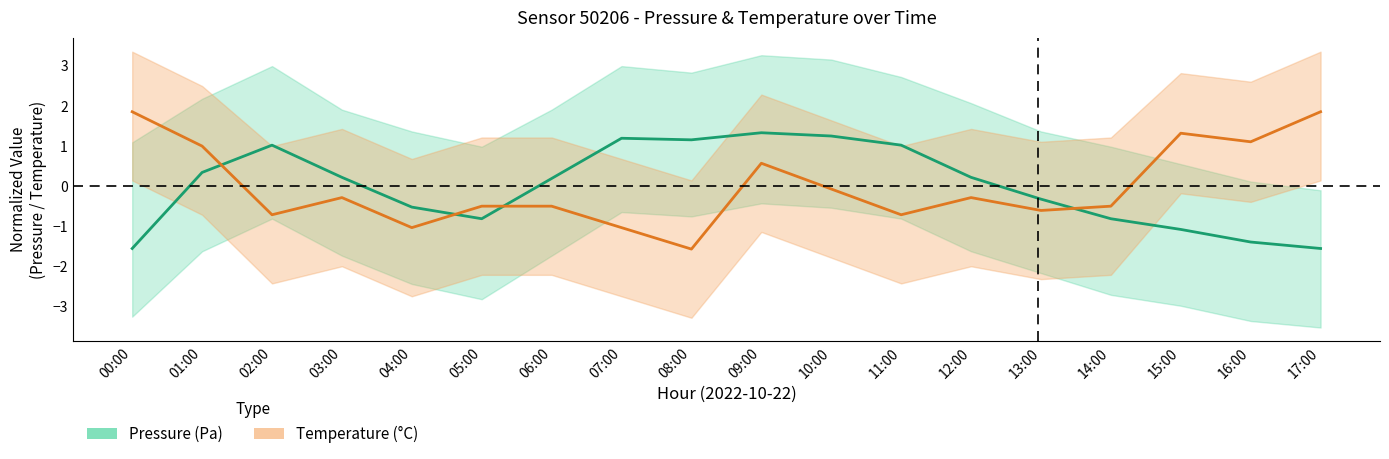

At which category is the sum across all series the highest?

09:00